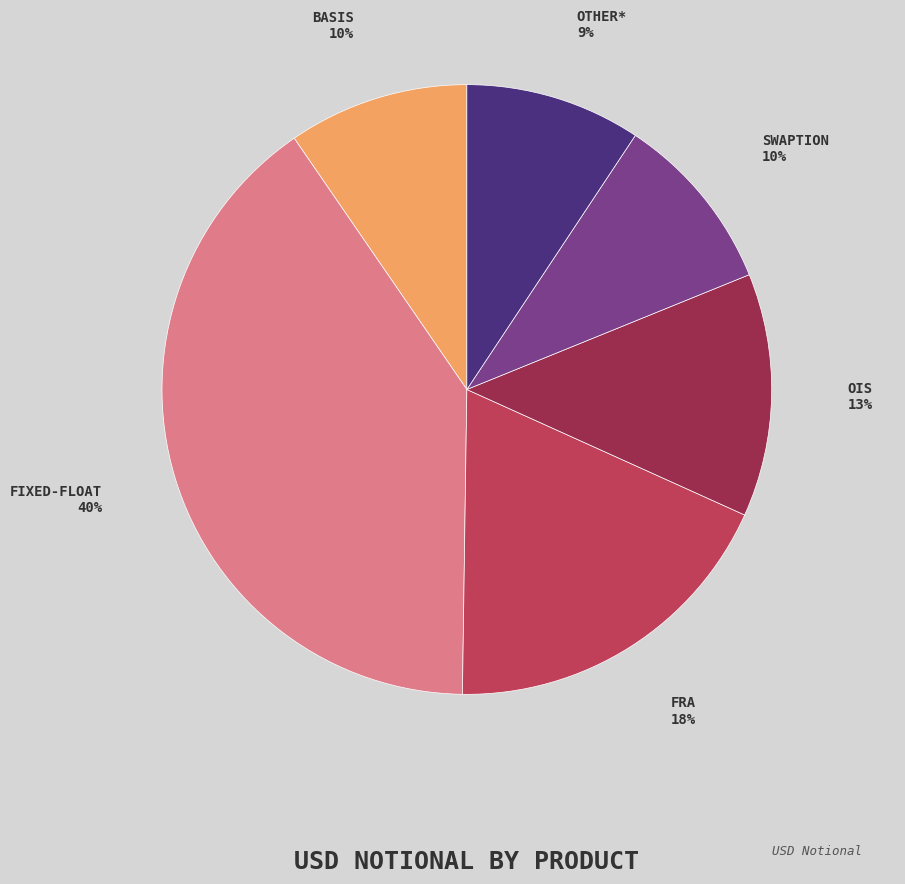

Is there a majority slice in this chart?

No